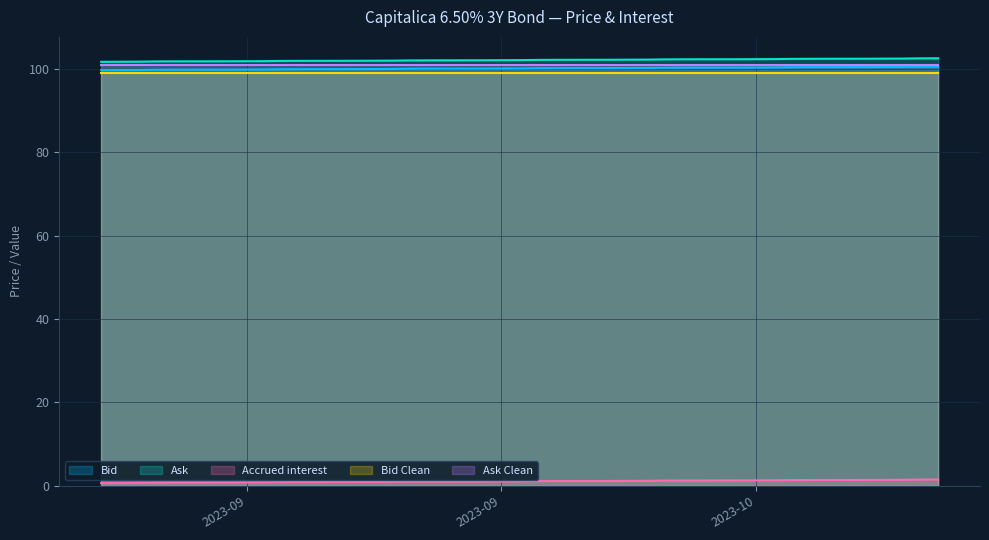

Is the value of Ask at 2023-09-14 greater than the value of Bid at 2023-09-29?

Yes